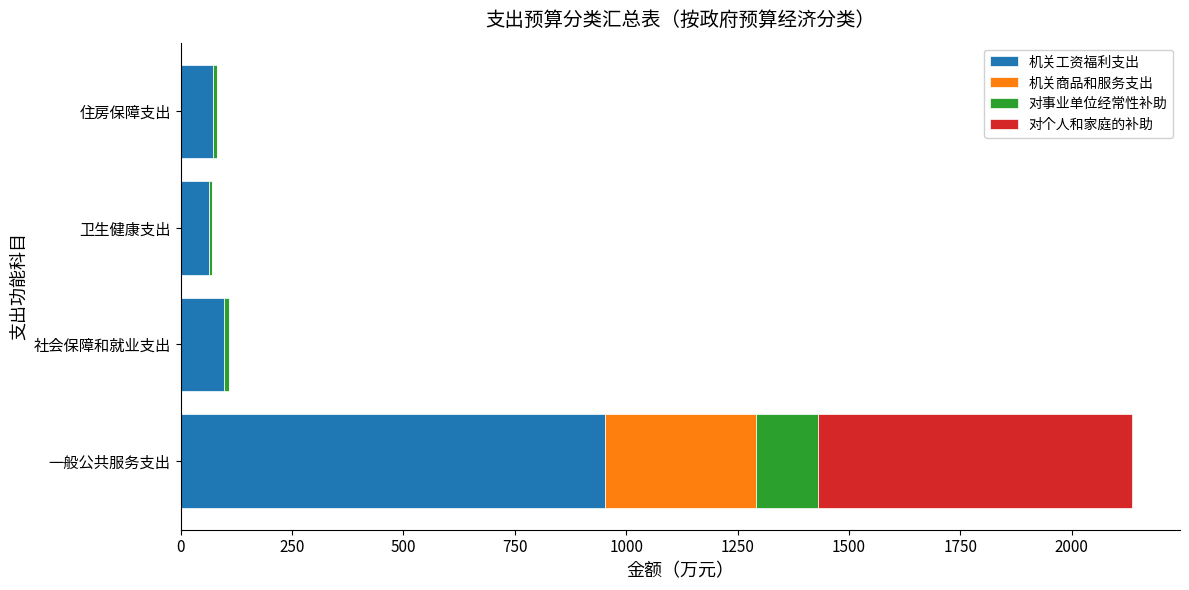

At which category is the sum across all series the highest?

一般公共服务支出